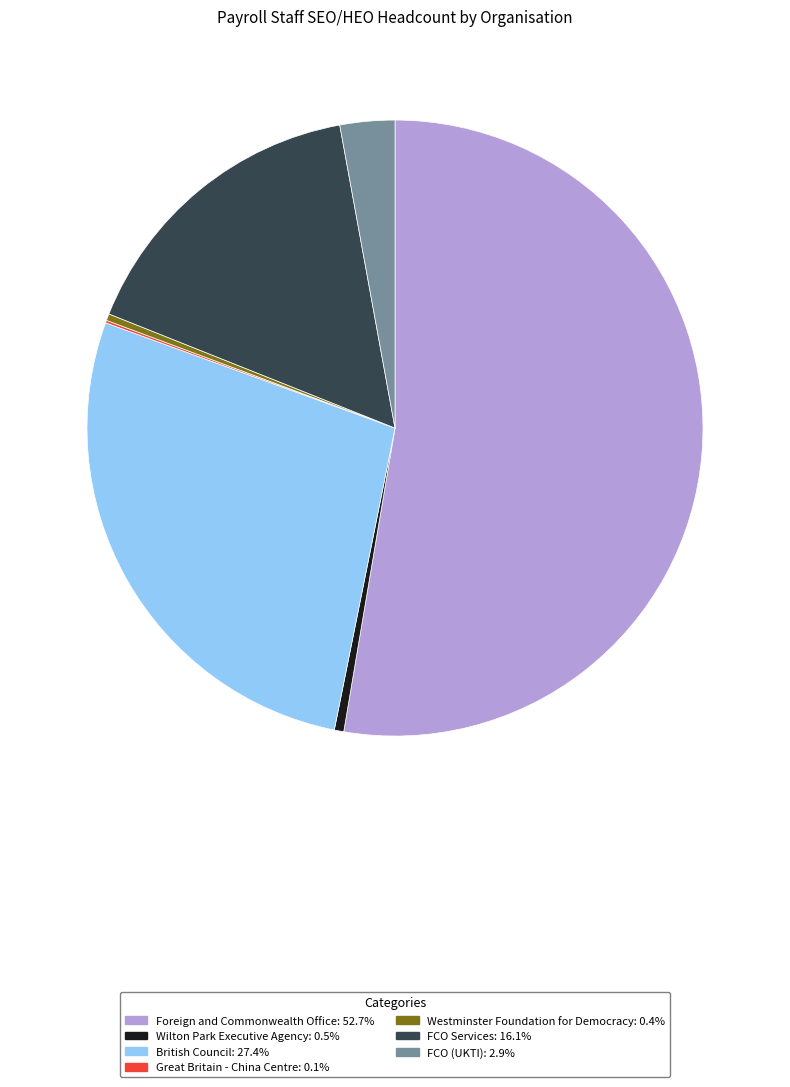

Which slice is the largest?

Foreign and Commonwealth Office